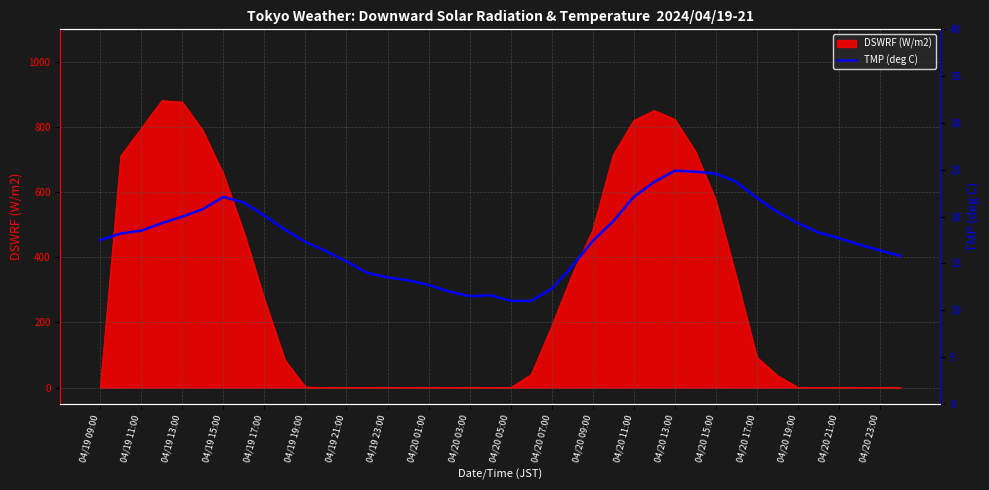

Is it true that DSWRF (W/m2) equals 348.6 at 04/20 15:00?

False